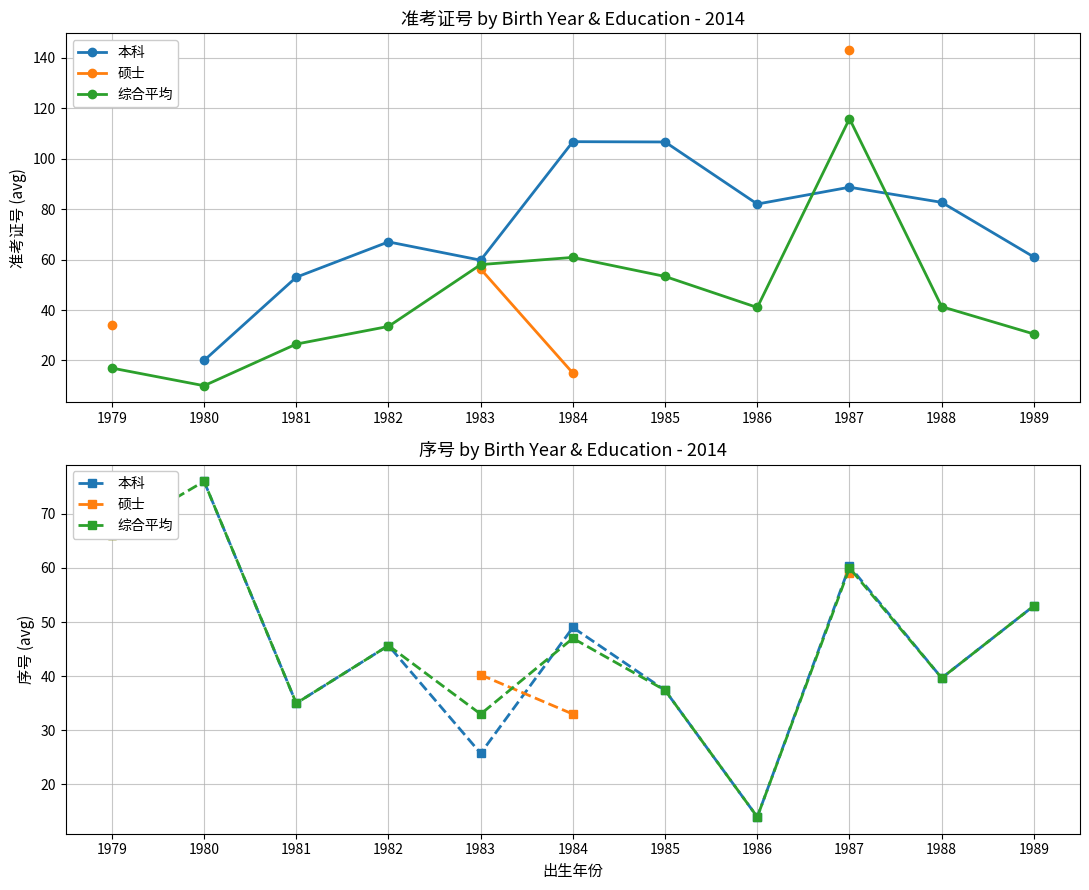

Is the value of 硕士 at 1979 greater than the value of 综合平均 at 1987?

Yes